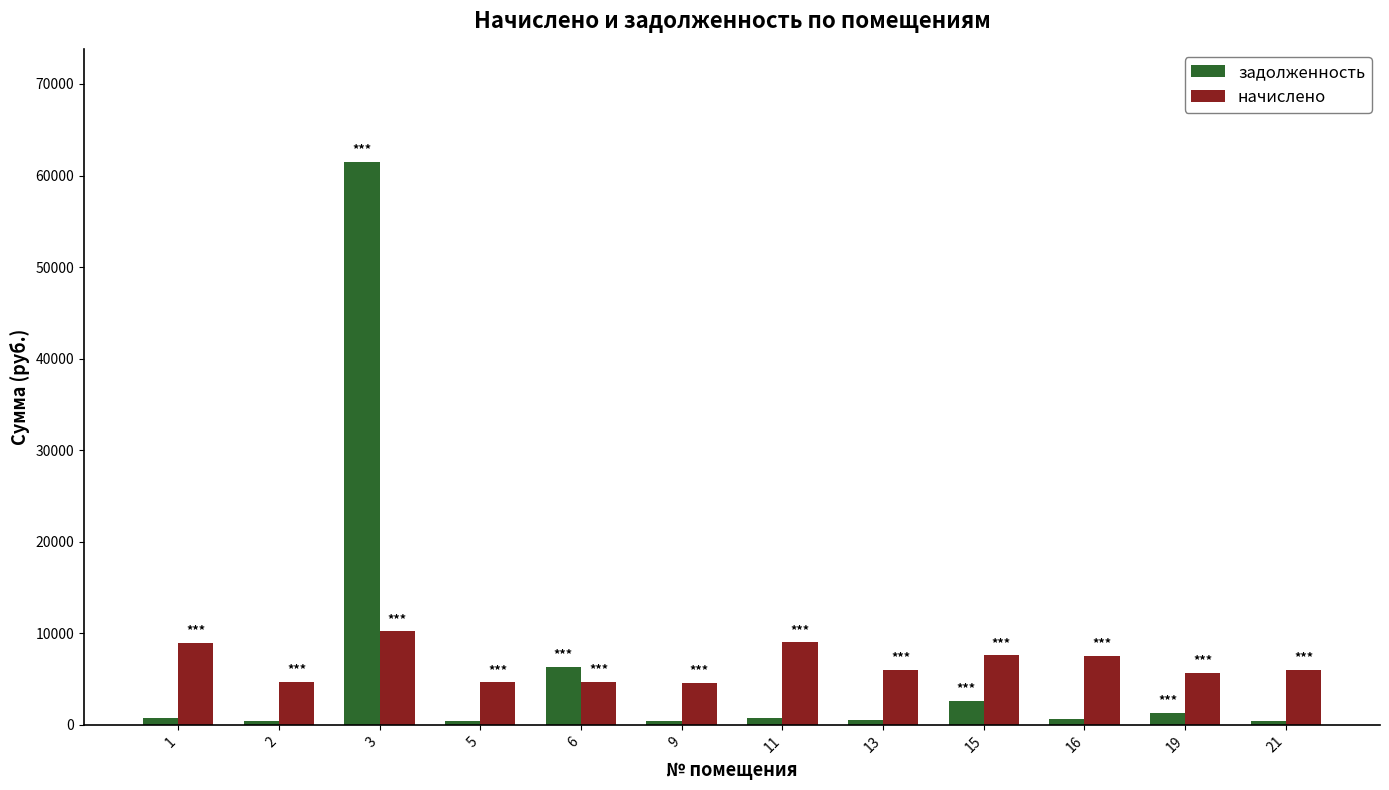

Where is задолженность nearest to the value 30958?

6